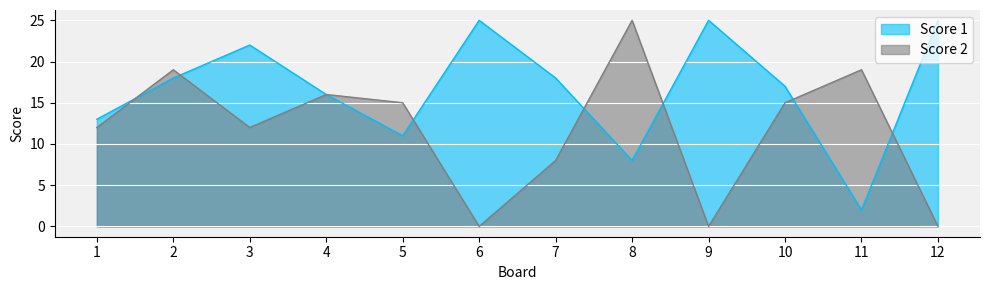

At 5, list the series in order from largest to smallest.

Score 2, Score 1